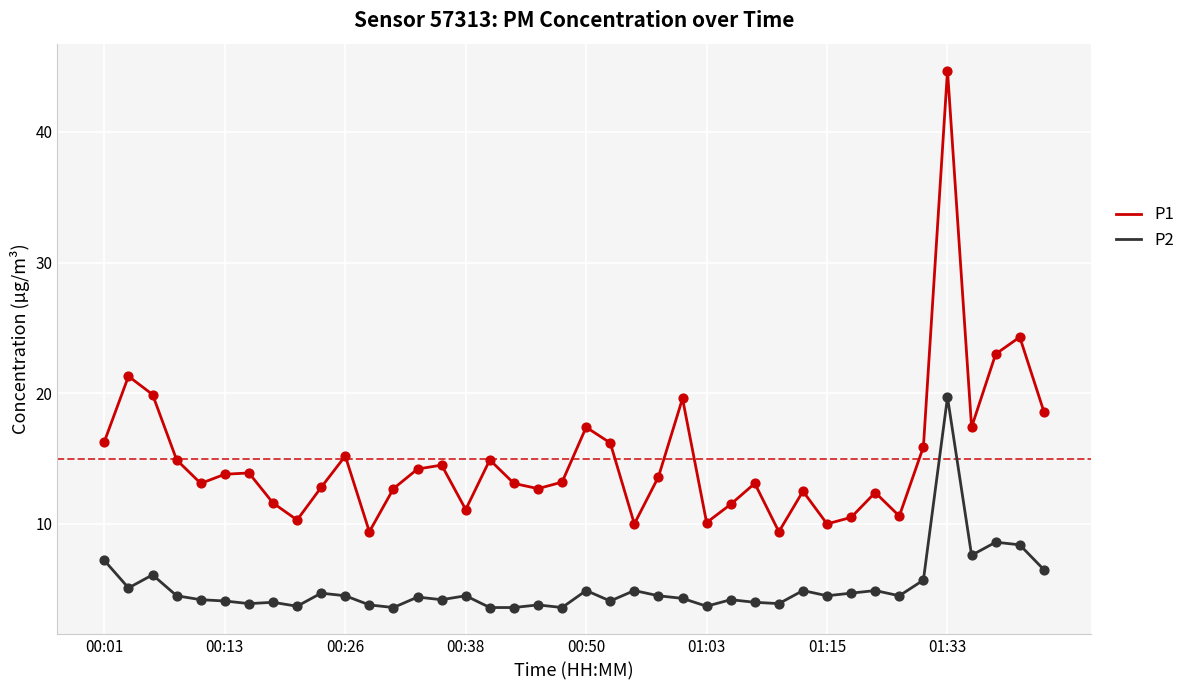

Which series has the largest total across all categories?

P1